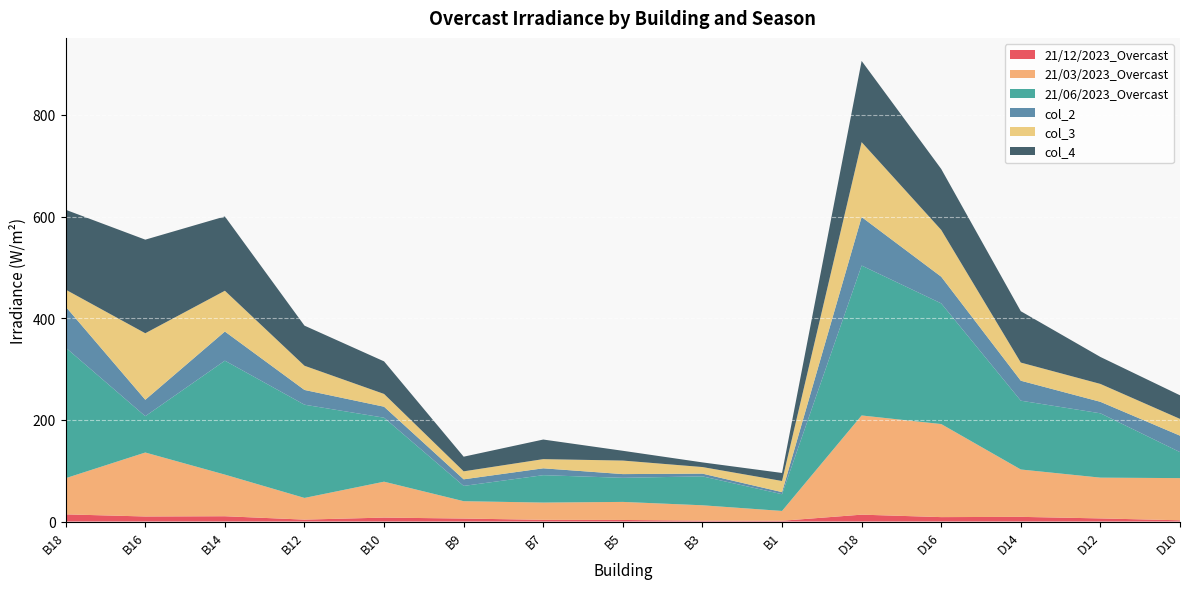

Reading left to right, extract all data points from this chart.

21/12/2023_Overcast: 14.1	9.9	10.4	3.8	7.8	5.9	3.3	3.1	1.7	1.5	13.5	8.7	9.2	6.1	2.4
21/03/2023_Overcast: 71.2	125.9	81.9	42.7	70.6	34.1	34.0	35.5	30.3	19.3	195.2	183.1	93.2	80.2	83.0
21/06/2023_Overcast: 256.9	71.5	224.2	183.5	125.9	30.1	53.9	47.4	56.9	32.9	295.0	237.4	135.4	126.6	51.1
col_2: 80.6	32.3	57.3	29.0	21.6	13.0	13.5	7.3	5.4	4.1	95.5	52.5	39.3	22.6	32.4
col_3: 33.5	130.9	80.2	47.6	25.1	15.7	18.1	26.6	13.0	21.9	147.4	92.1	35.7	35.2	33.0
col_4: 157.1	184.2	146.2	78.9	64.1	28.8	38.6	19.2	9.1	15.8	159.8	119.9	101.0	53.1	46.5